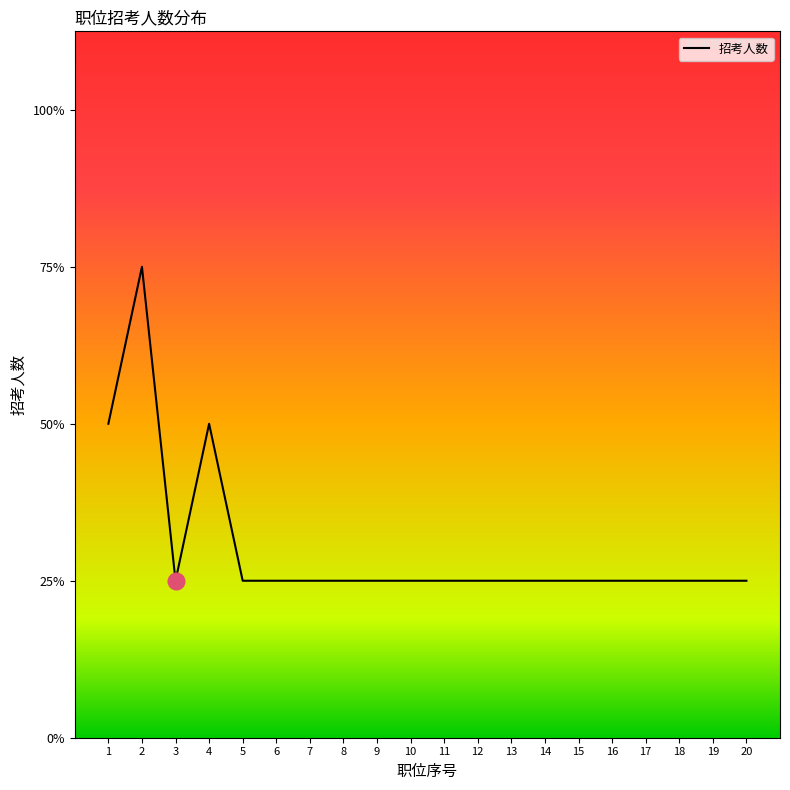

At which label is the value closest to 2?

1